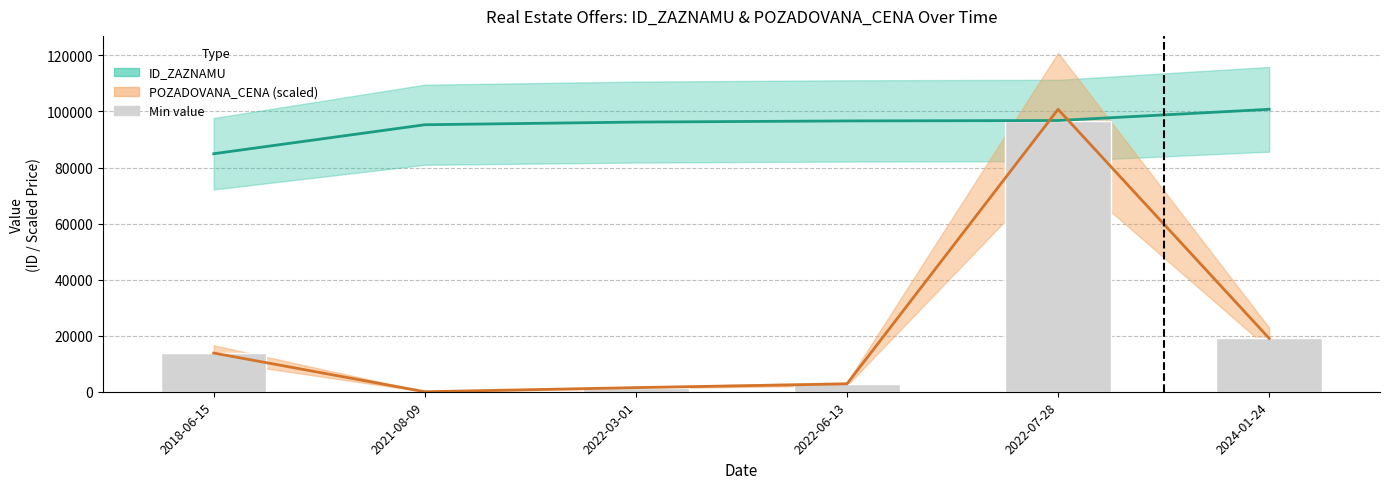

Is the value of POZADOVANA_CENA (scaled) at 2022-03-01 greater than the value of Min value at 2022-06-13?

No